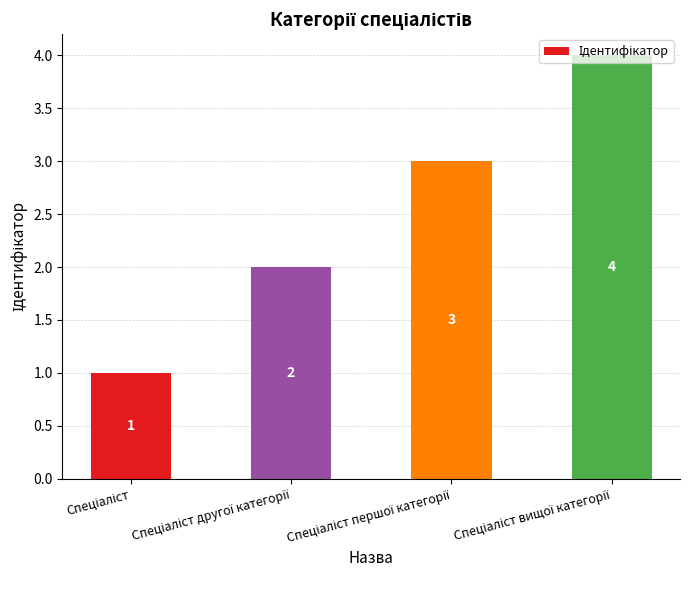

What is the sum of all values?

10